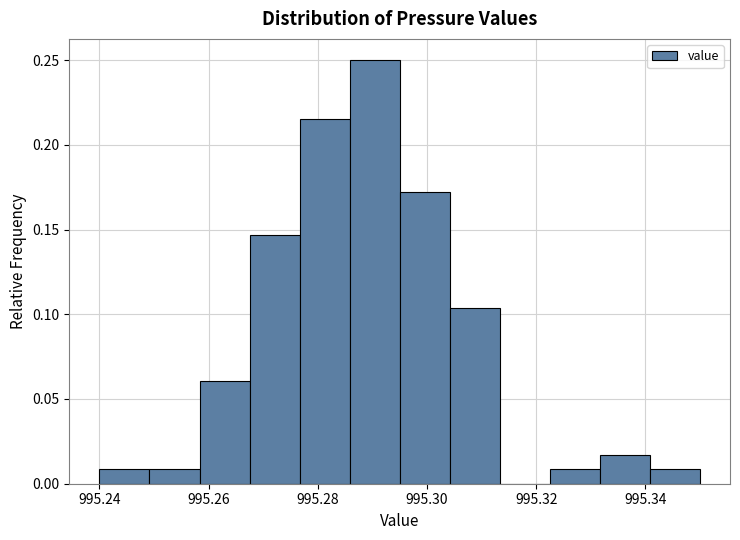

Reading left to right, transcribe this chart: for each bar, give the range it covers on the x-axis and its height. Neither the bar edges nor the heights are printed on the chart, so give them approximately, as read against the axes.

995.240 to 995.250: 0.010
995.250 to 995.258: 0.010
995.258 to 995.268: 0.060
995.268 to 995.276: 0.145
995.276 to 995.286: 0.215
995.286 to 995.296: 0.250
995.296 to 995.304: 0.170
995.304 to 995.314: 0.105
995.314 to 995.322: 0
995.322 to 995.332: 0.010
995.332 to 995.340: 0.015
995.340 to 995.350: 0.010